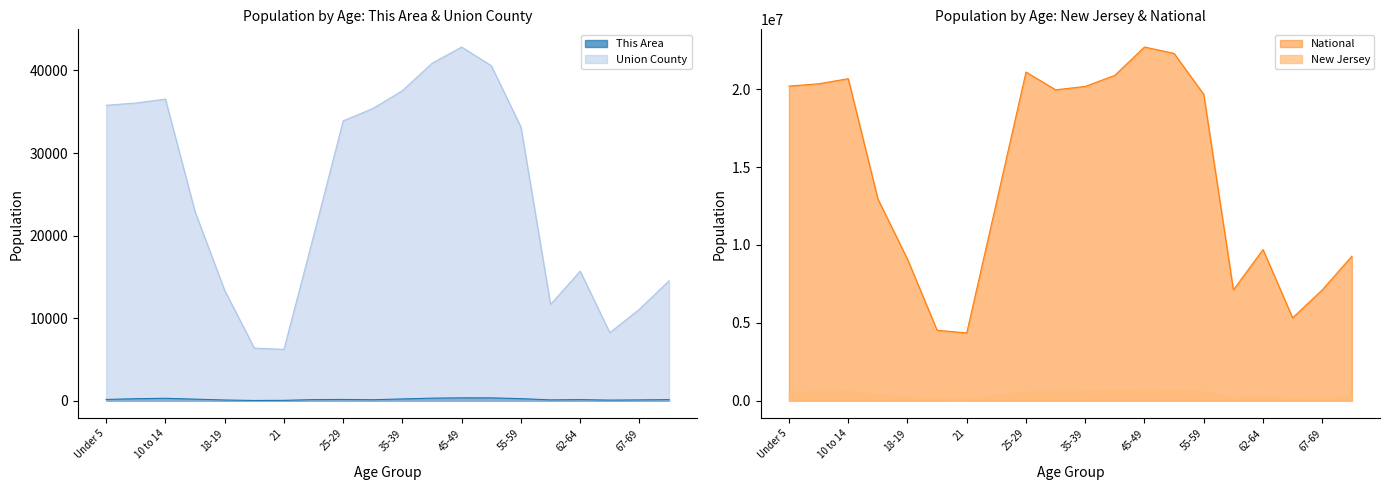

What are all the series names shown in the legend?

Union County, New Jersey, National, This Area